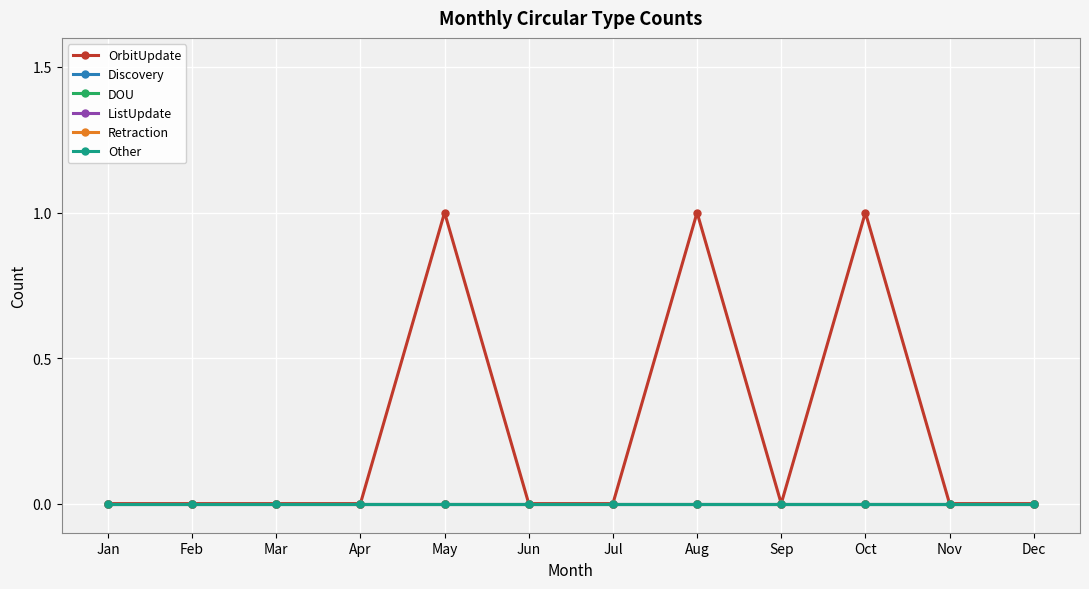

Which label corresponds to the smallest value in the chart?

Jan